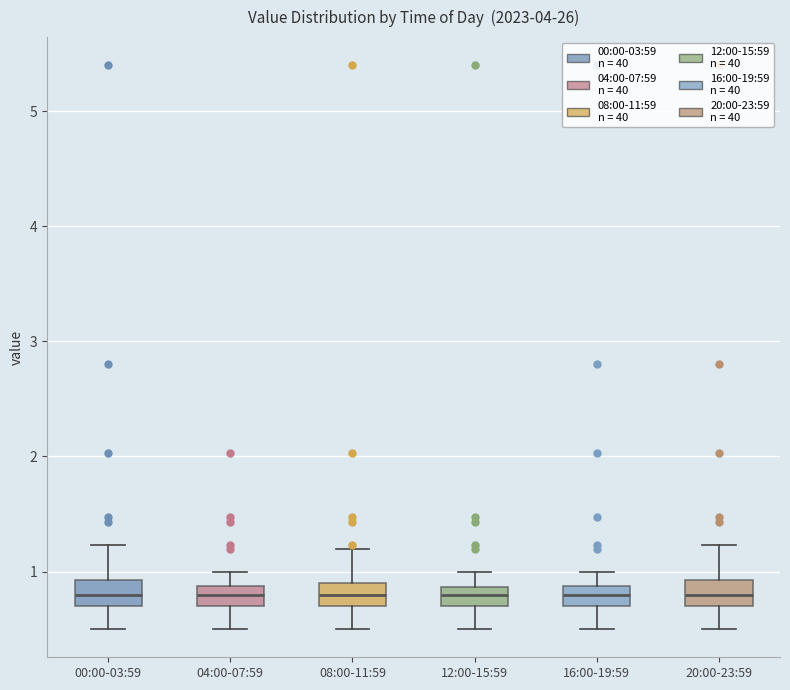

Reading left to right, read every box against the y-axis: the position of its median line, the range the box covers, and the ends of its whiskers. The values are not printed on the chart, so give them approximately, as read against the axis.

00:00-03:59: median 0.8, box 0.7 to 0.9, whiskers 0.5 to 1.2
04:00-07:59: median 0.8, box 0.7 to 0.9, whiskers 0.5 to 1.0
08:00-11:59: median 0.8, box 0.7 to 0.9, whiskers 0.5 to 1.2
12:00-15:59: median 0.8, box 0.7 to 0.9, whiskers 0.5 to 1.0
16:00-19:59: median 0.8, box 0.7 to 0.9, whiskers 0.5 to 1.0
20:00-23:59: median 0.8, box 0.7 to 0.9, whiskers 0.5 to 1.2